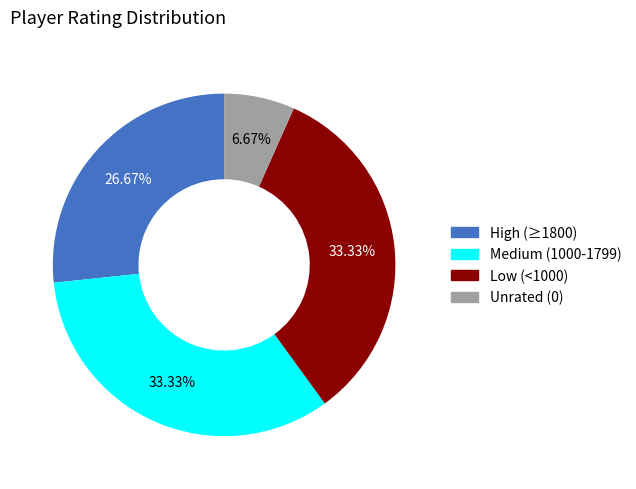

Does any single category account for the majority?

No